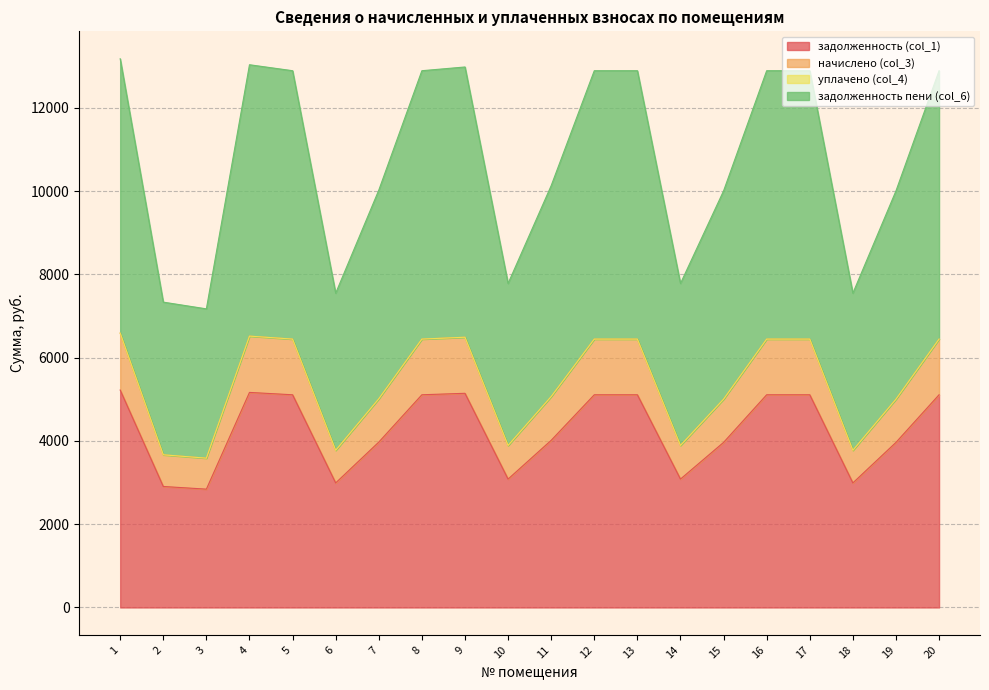

How many values in the начислено (col_3) series exceed 6445?

10